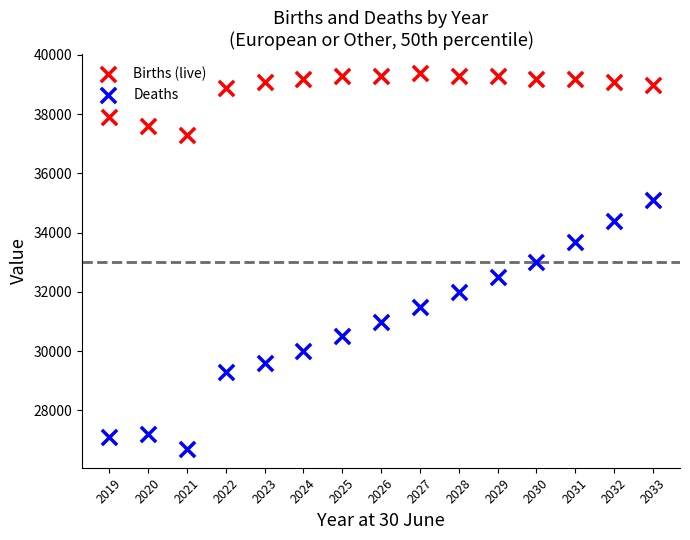

Which series reaches the minimum Y coordinate?

Deaths